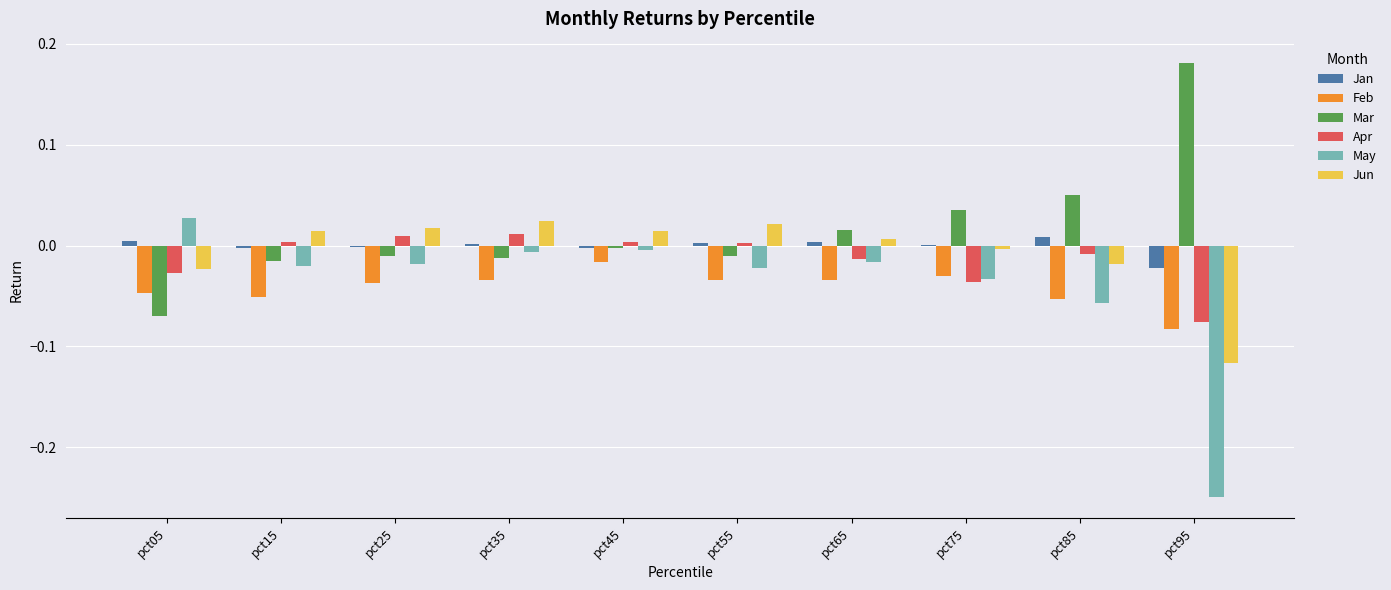

How many groups of bars are there?

10